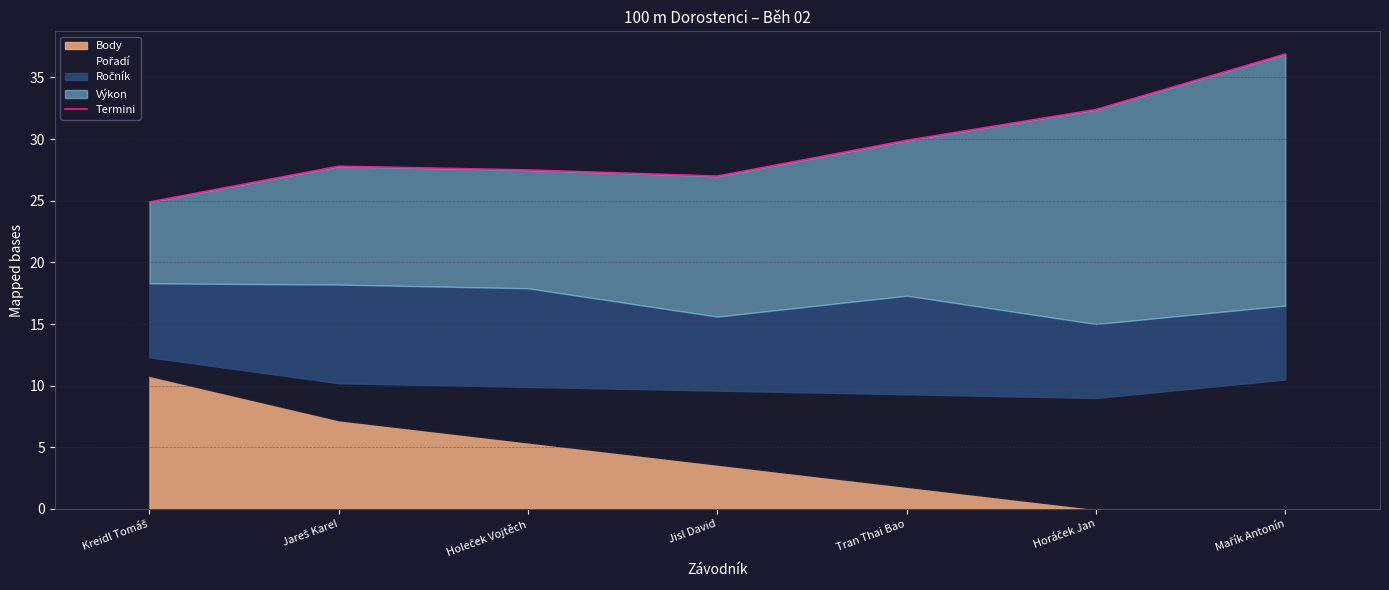

What is the difference between the second highest and minimum values?

7.5